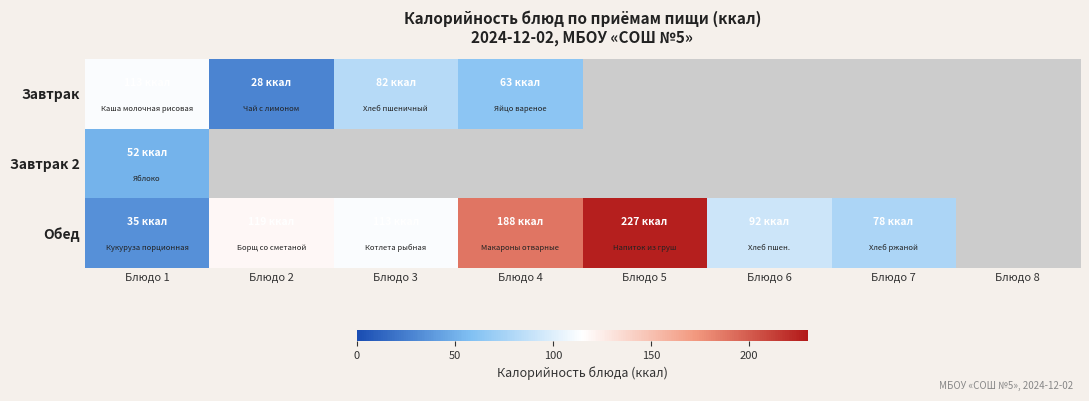

Between Блюдо 1 and Блюдо 4, which series saw the biggest shift?

Обед